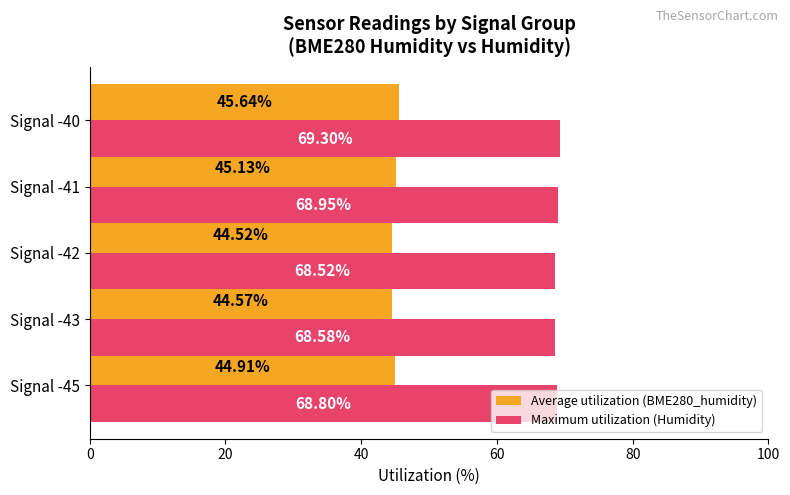

What is the spread (max minus min) of values at Signal -40?

23.7